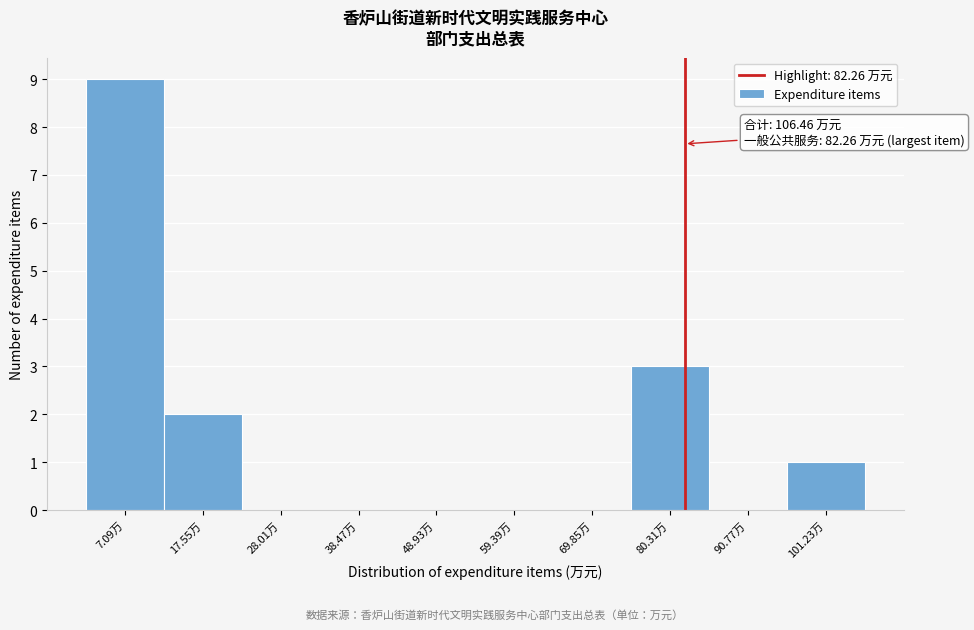

Which range on the x-axis has the tallest bar?

2 to 12